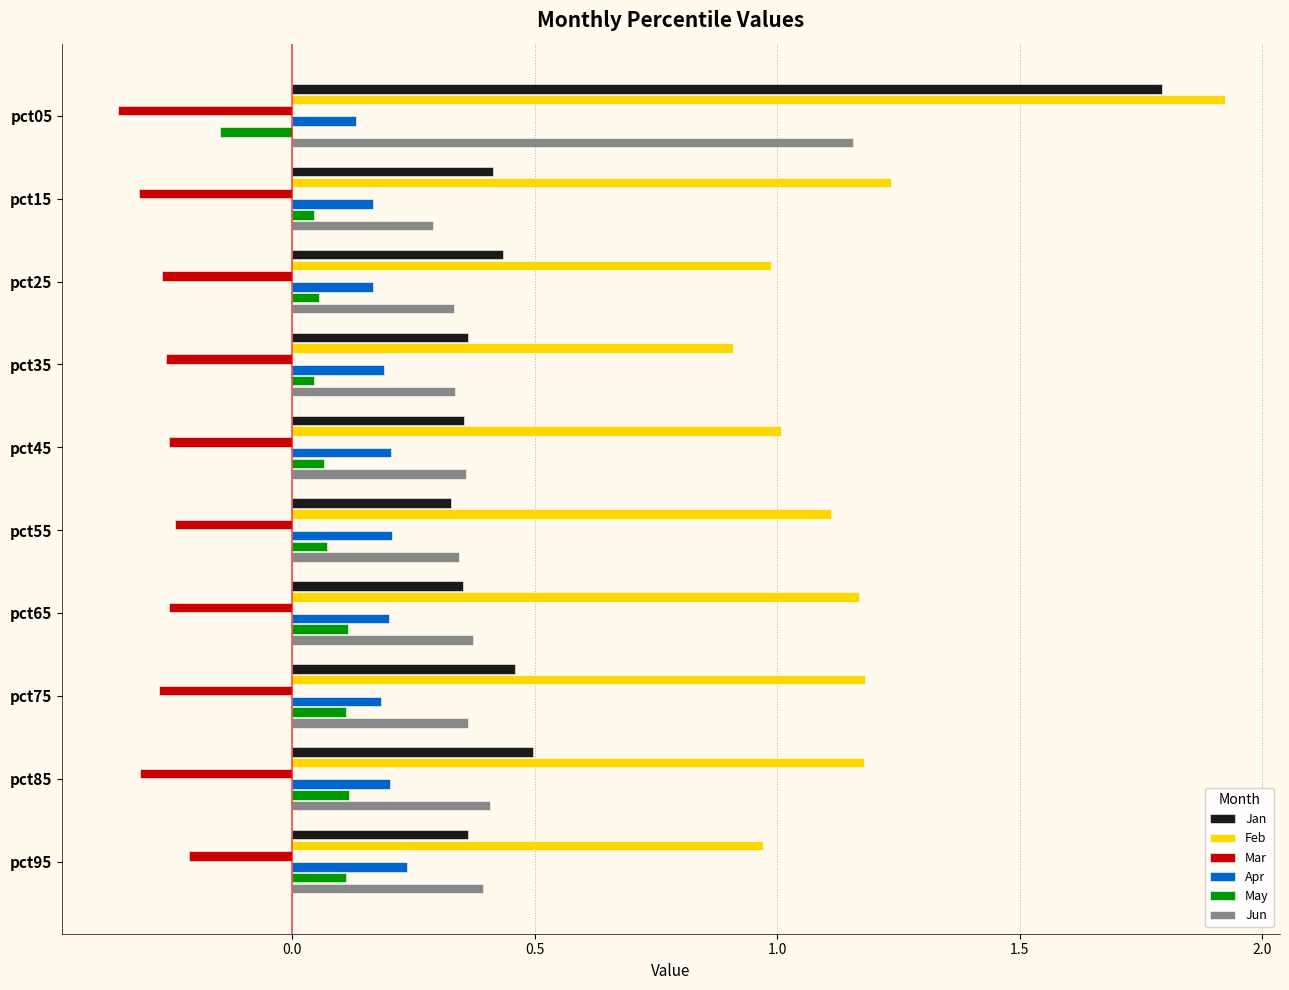

What is the sum of all Apr values?

1.9